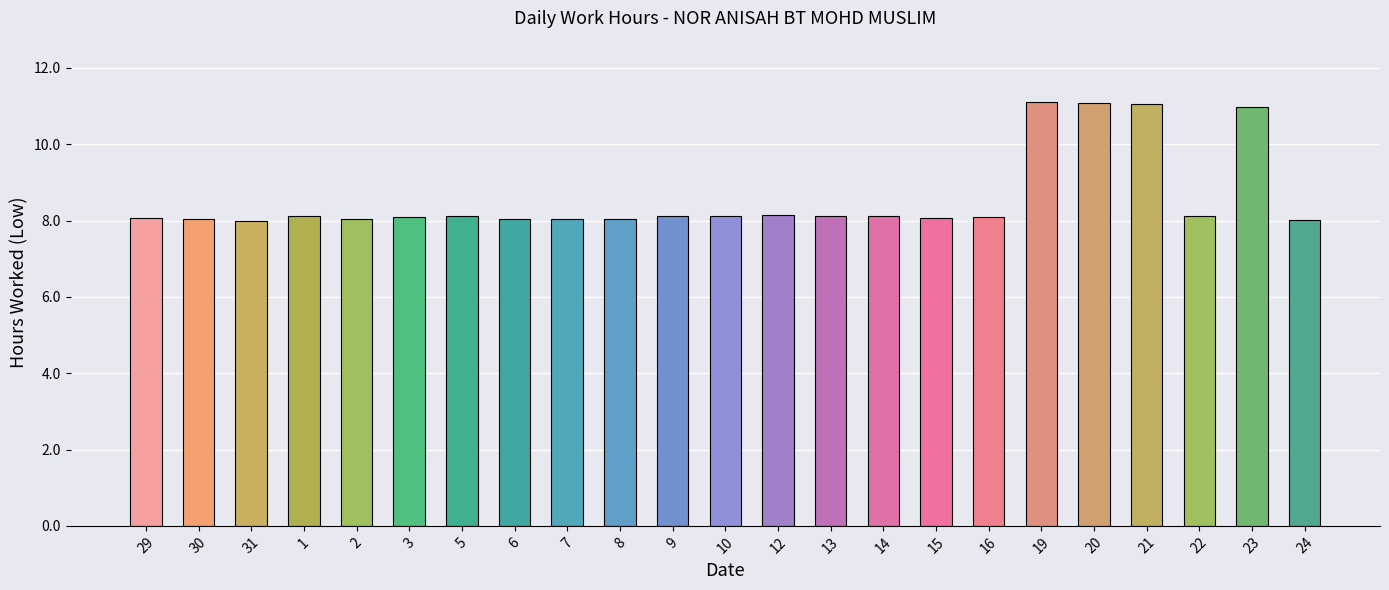

What is the change in value from 29 to 12?

+0.1